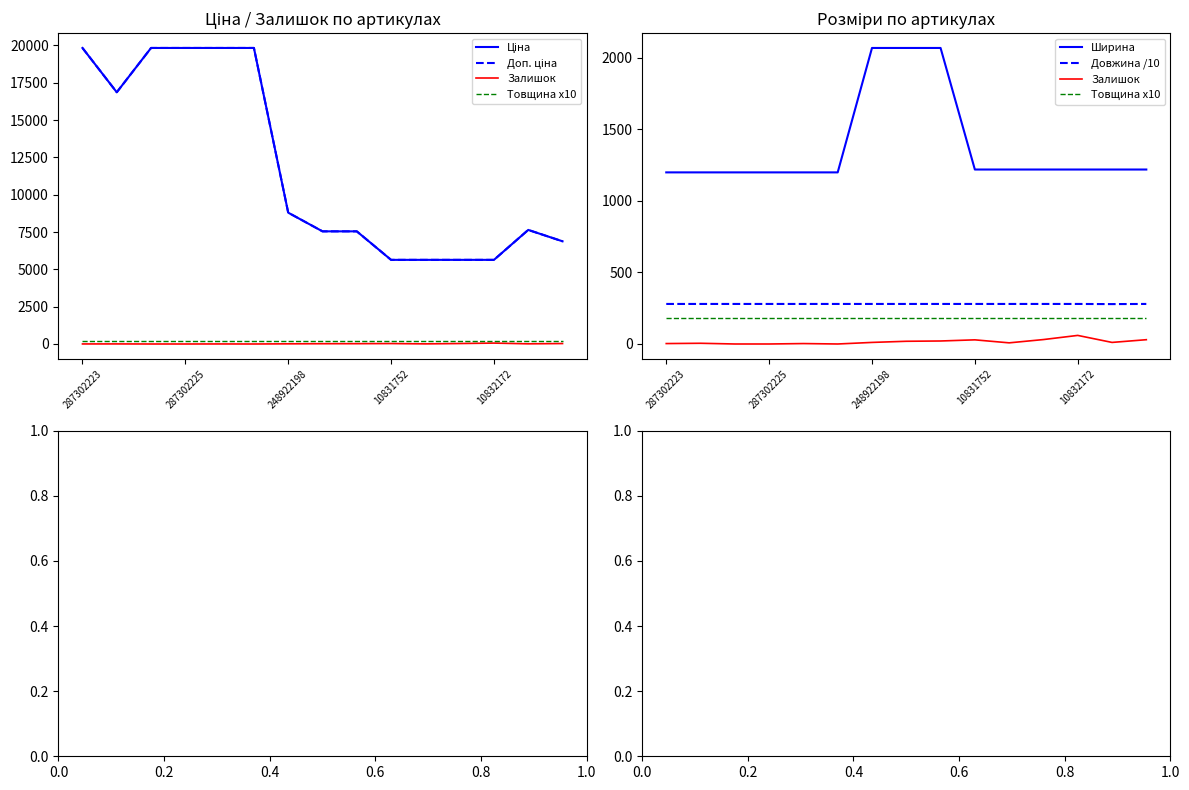

True or false: Доп. ціна has more than 0 points higher than both neighbors.

True